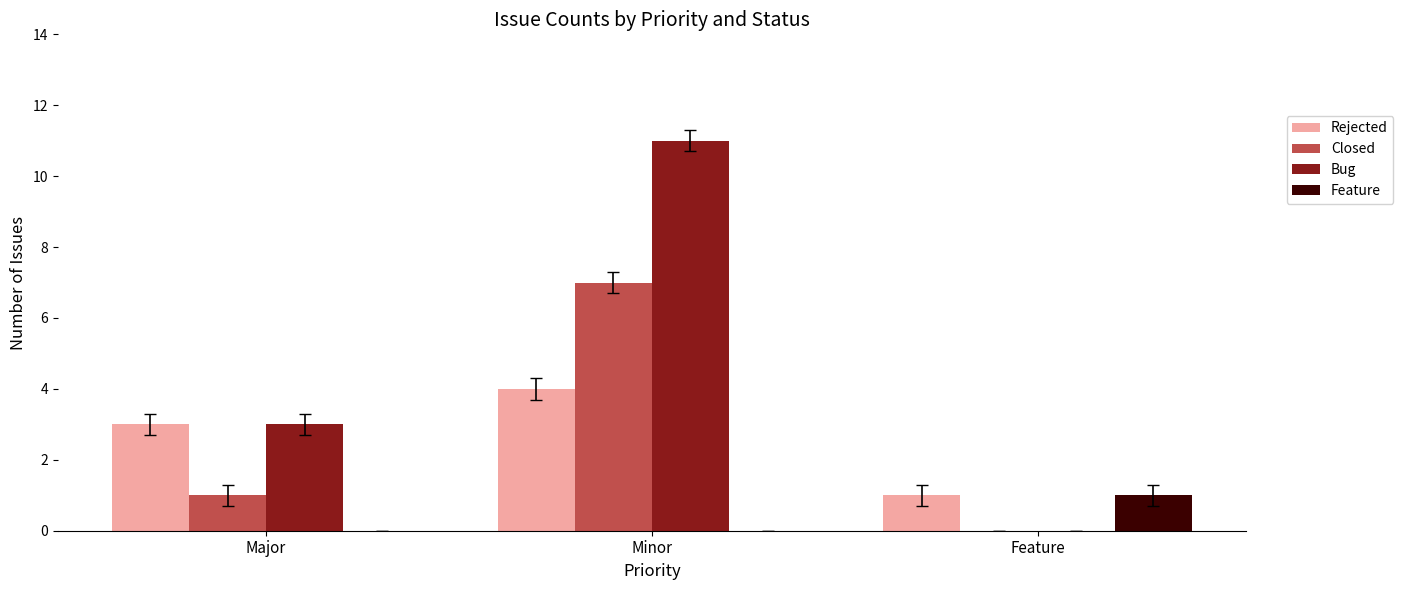

Which series has the largest range (max minus min)?

Bug